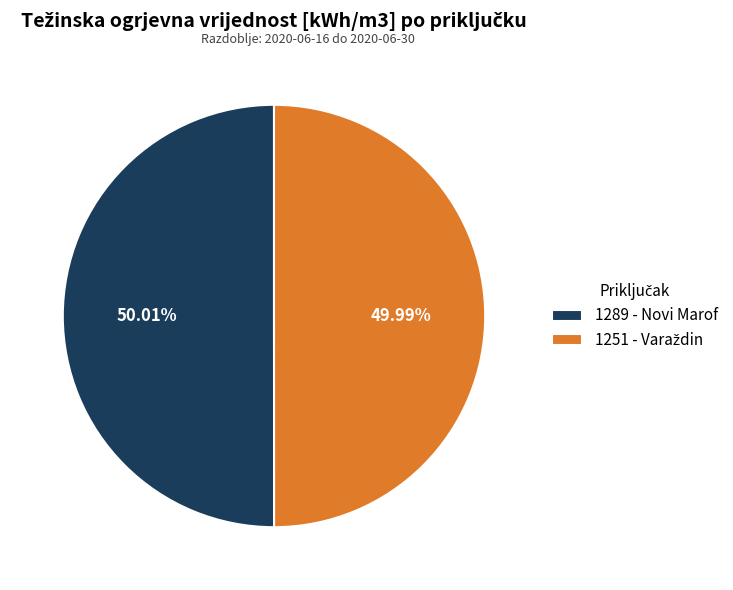

Is there a majority slice in this chart?

Yes